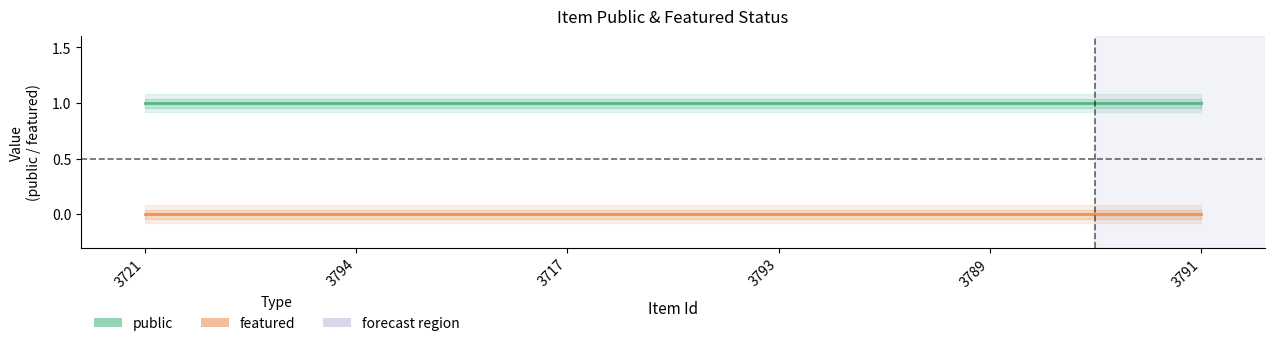

How many categories are shown in the chart?

6